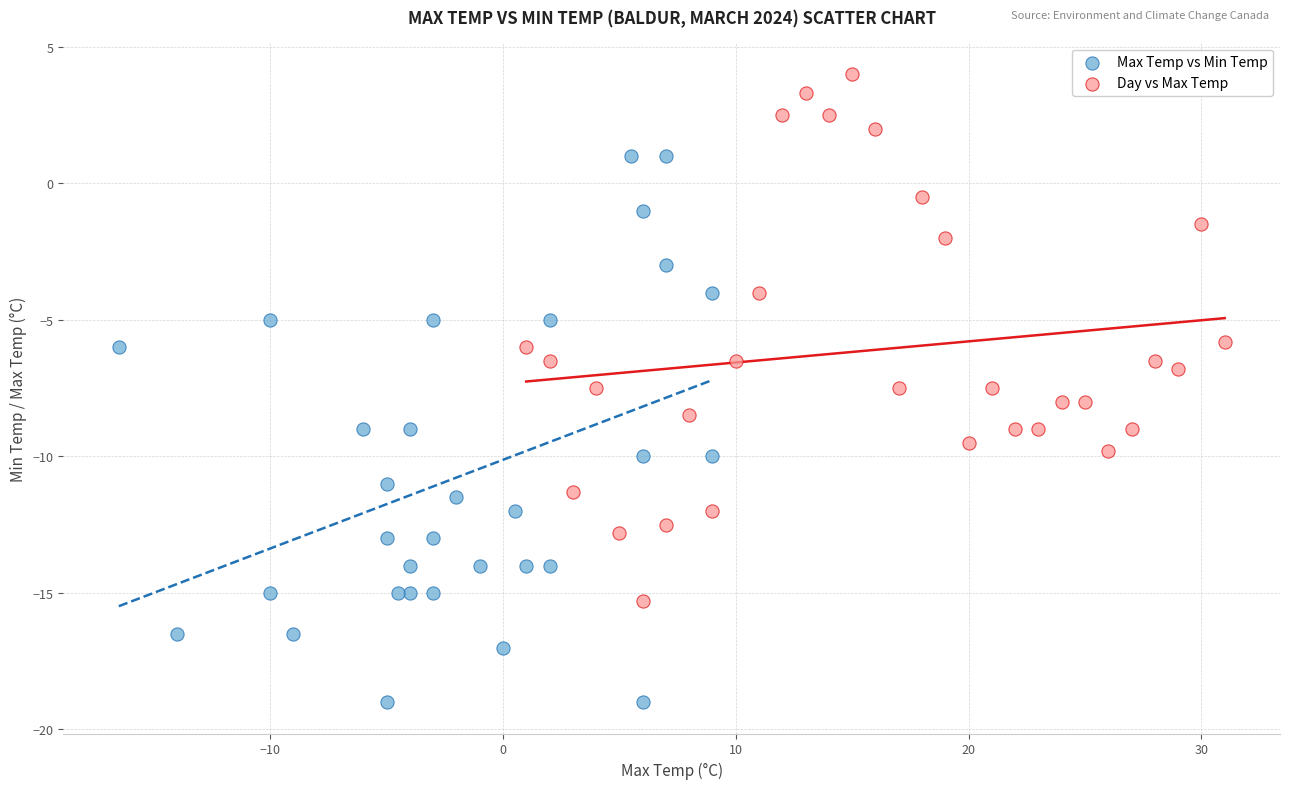

Which series reaches the maximum Y coordinate?

Day vs Max Temp